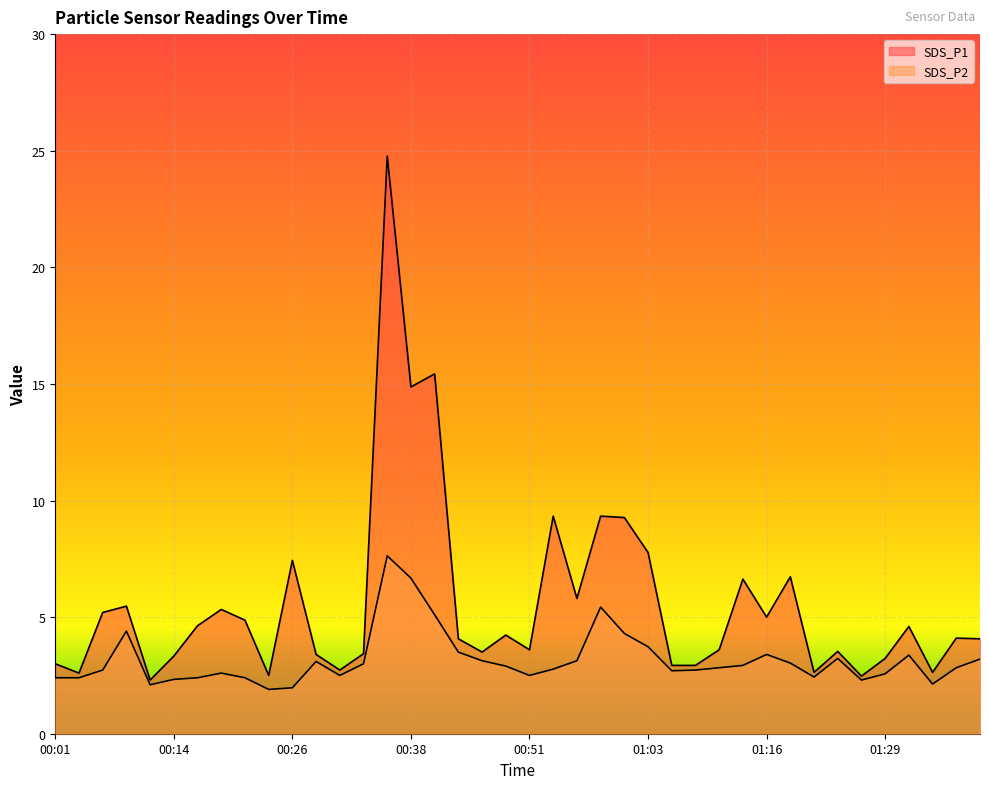

Rank the categories by SDS_P1 value from lowest to highest.

00:11, 01:26, 00:23, 00:04, 01:21, 01:34, 00:31, 01:05, 01:08, 00:01, 01:29, 00:14, 00:28, 00:33, 00:46, 01:24, 00:51, 01:11, 00:43, 01:39, 01:36, 00:48, 01:31, 00:16, 00:21, 01:16, 00:06, 00:19, 00:09, 00:56, 01:13, 01:18, 00:26, 01:03, 01:01, 00:53, 00:58, 00:38, 00:41, 00:36